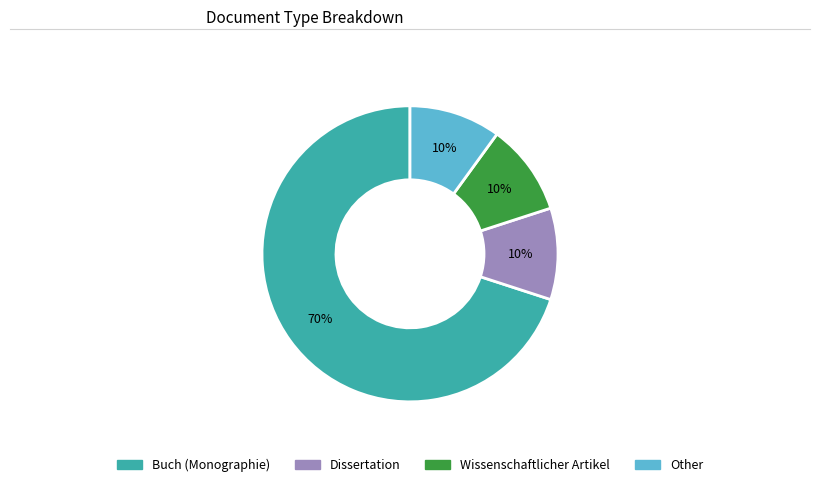

To the nearest percent, what is the average slice percentage?

25%